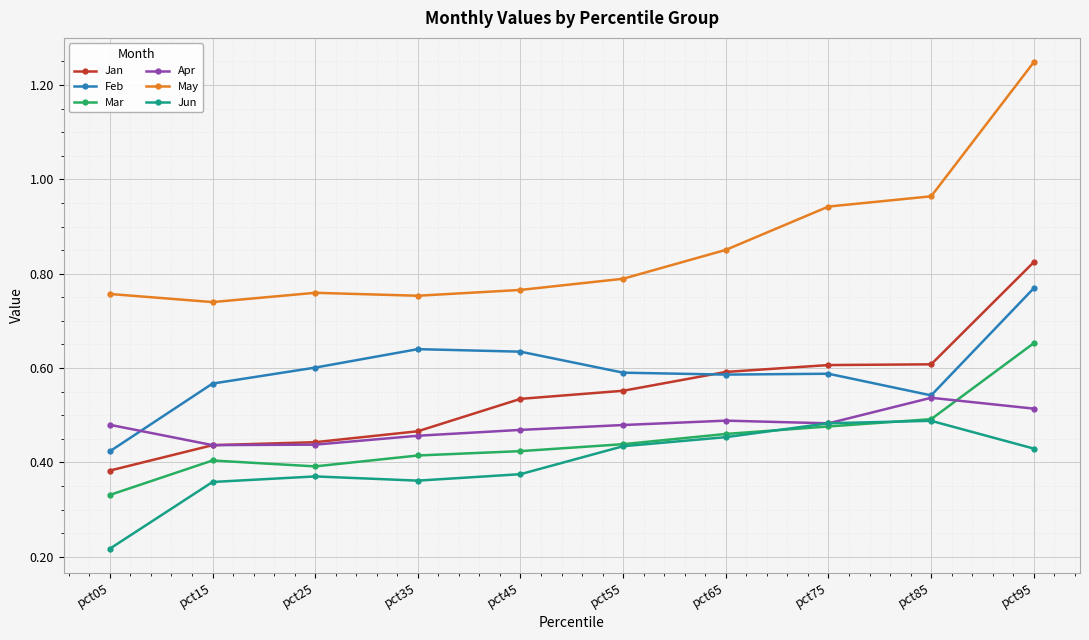

At pct45, list the series in order from smallest to largest.

Jun, Mar, Apr, Jan, Feb, May